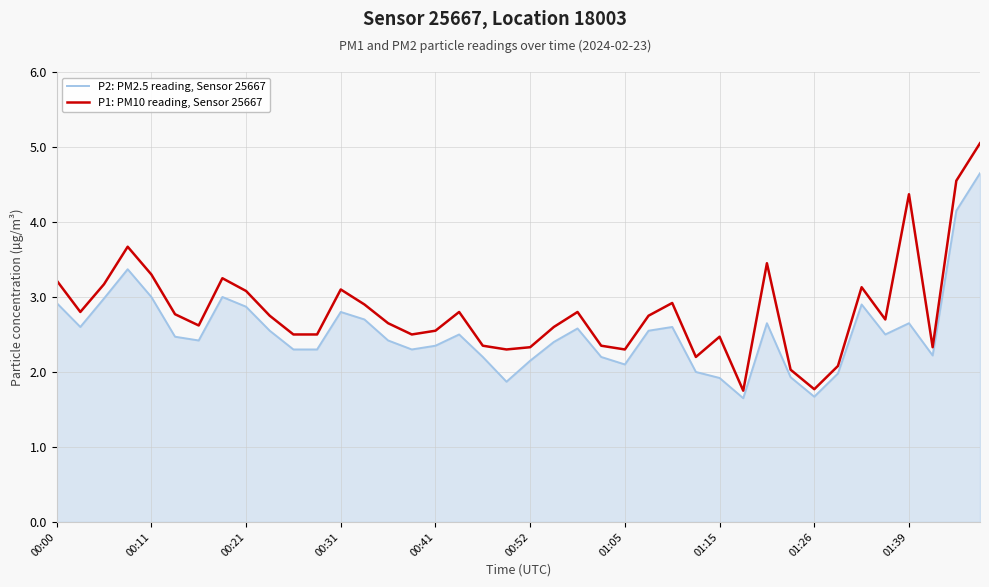

Rank the series by their maximum value, from highest to lowest.

P1: PM10 reading, Sensor 25667, P2: PM2.5 reading, Sensor 25667